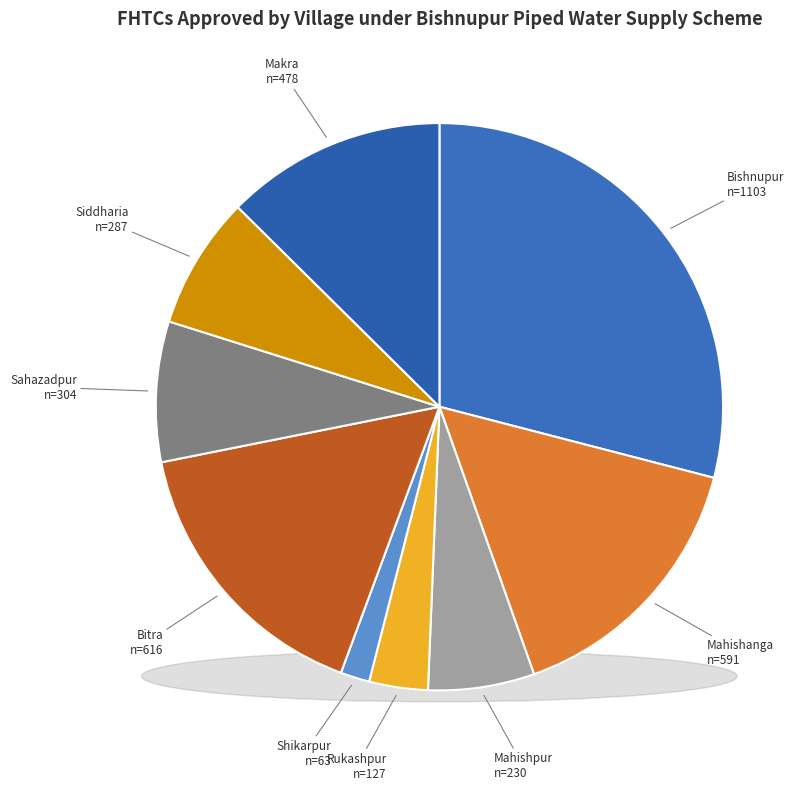

Do Sahazadpur and Bishnupur together represent more than half of the pie?

No